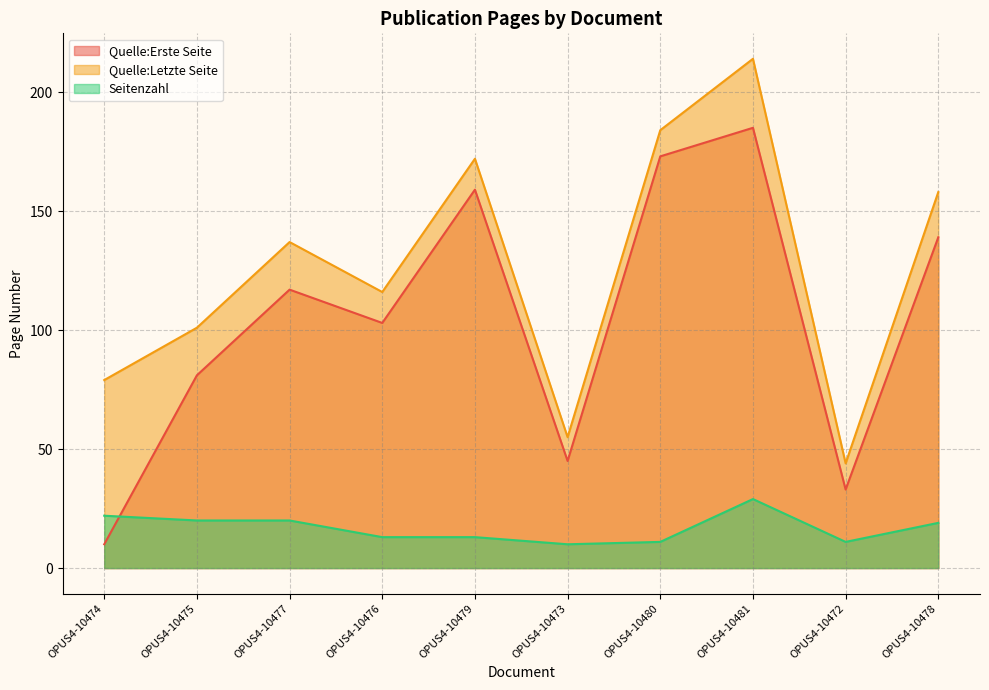

Rank the series at OPUS4-10473 from highest to lowest value.

Quelle:Letzte Seite, Quelle:Erste Seite, Seitenzahl